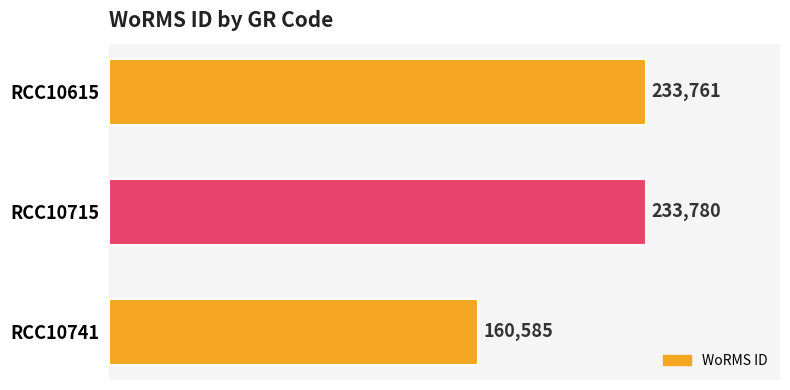

What is the average value?

209375